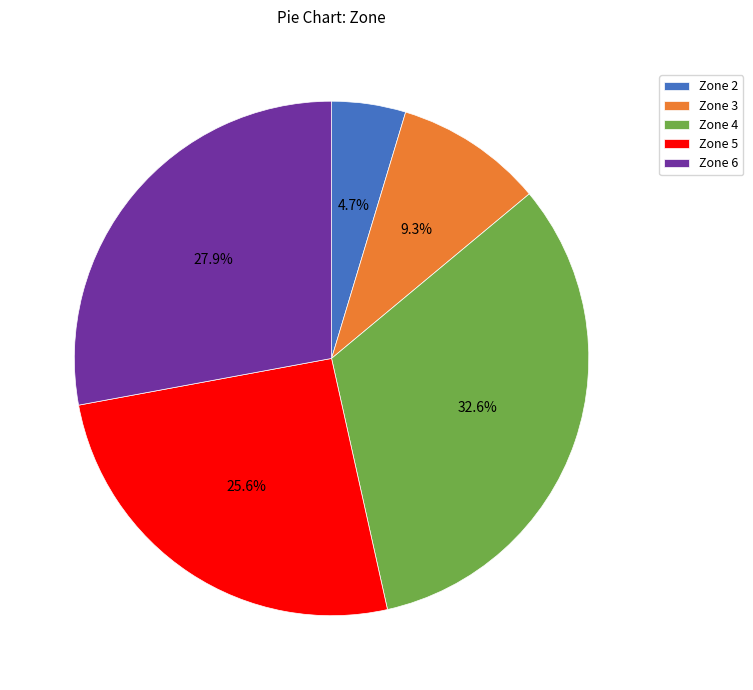

Combined, do Zone 6 and Zone 5 account for over 50%?

Yes